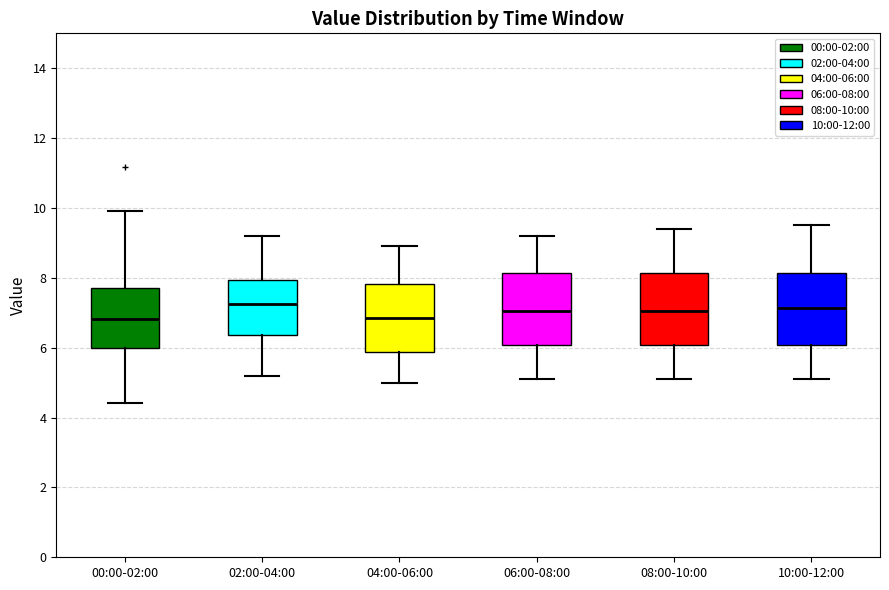

Where does the upper whisker of the box for 06:00-08:00 end on the y-axis? The values are not printed on the chart, so give them approximately, as read against the axis.

9.2